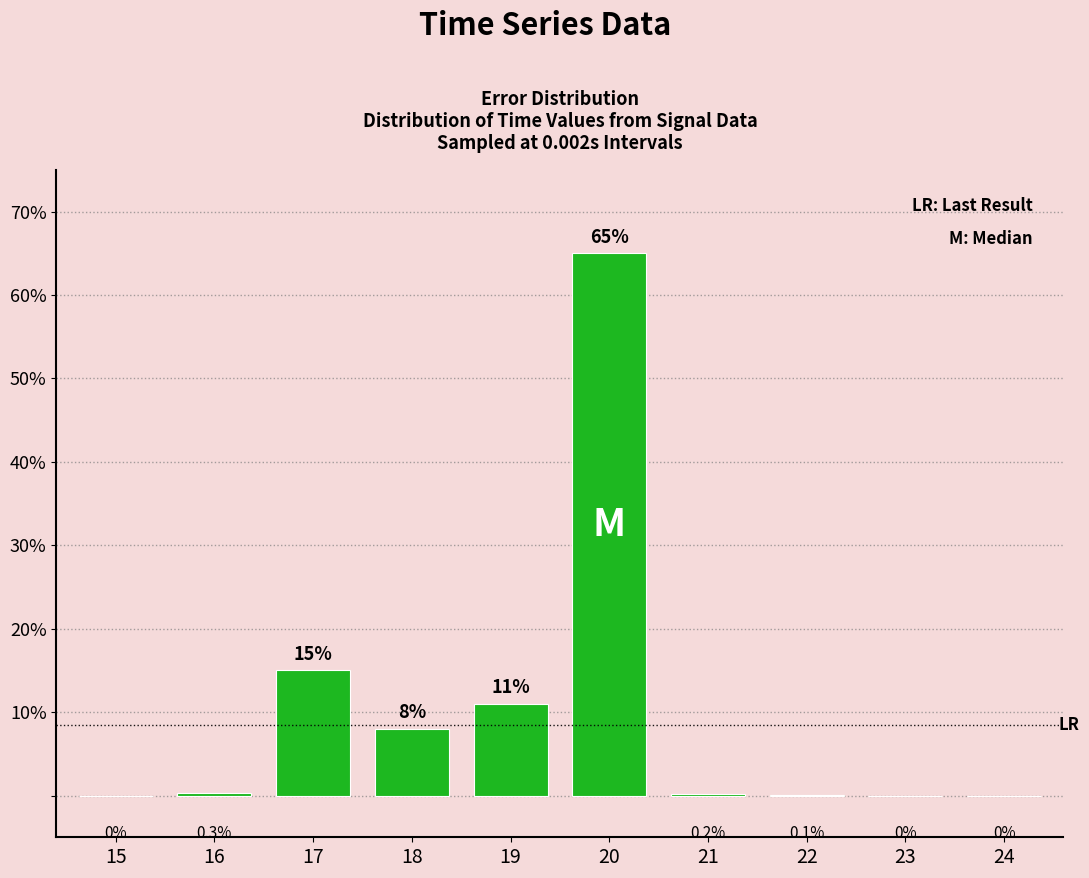

Reading right to left, transcribe all the data shown in this chart.

24=0.0	23=0.0	22=0.1	21=0.2	20=65.0	19=11.0	18=8.0	17=15.0	16=0.3	15=0.0